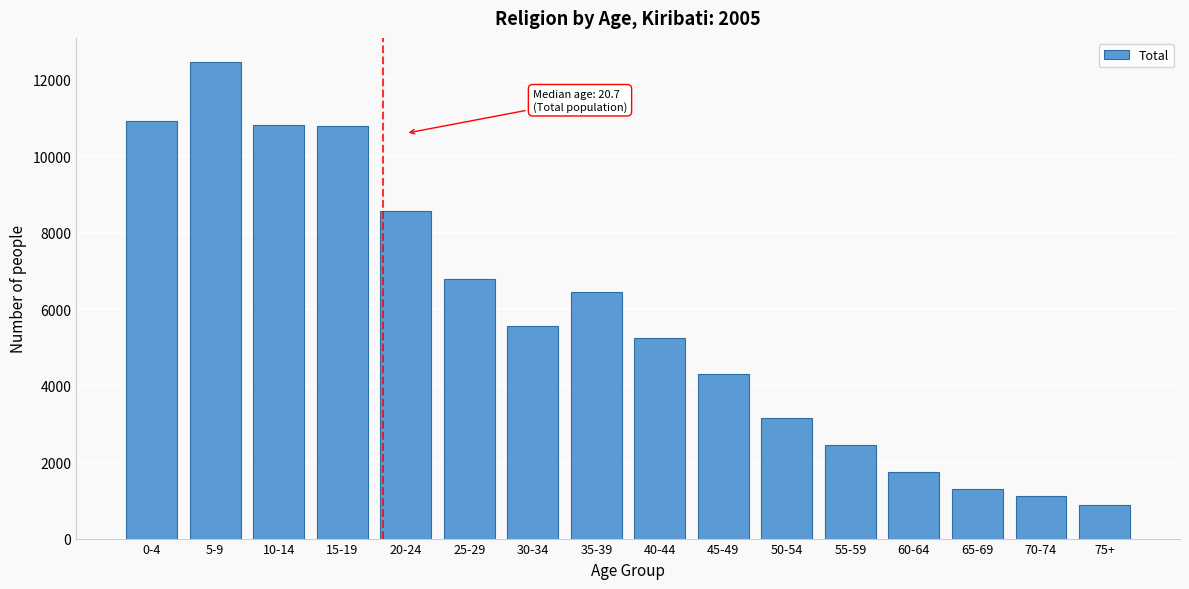

What is the smallest value displayed?

881